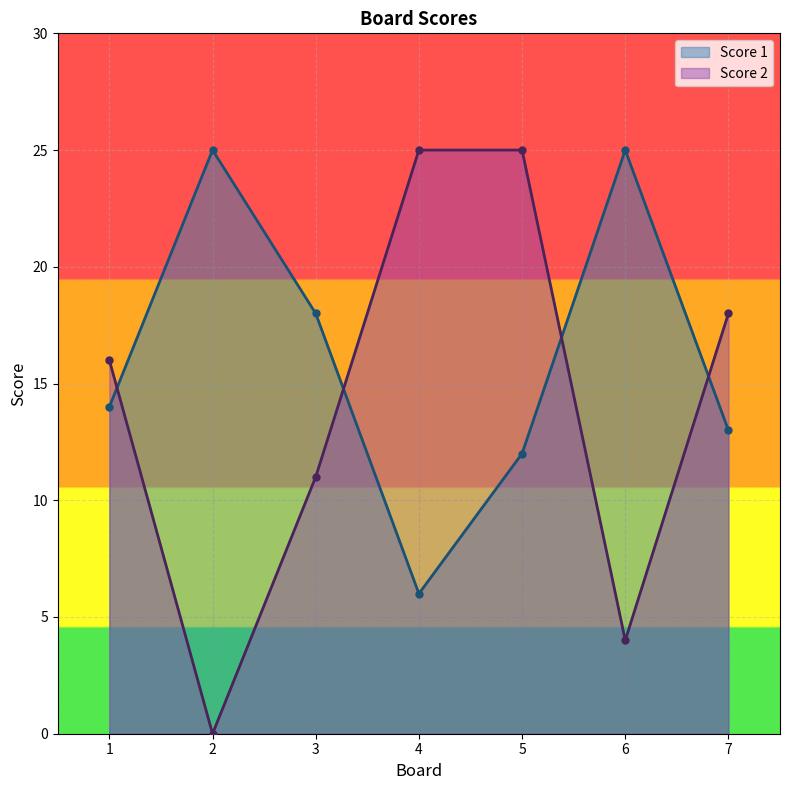

Which category has the highest value across all series?

2